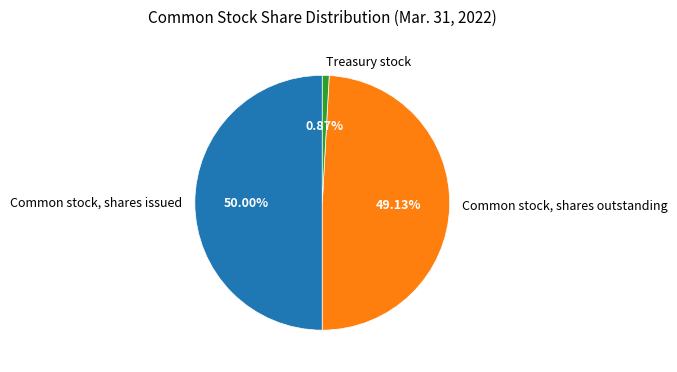

Which has a higher value, Treasury stock or Common stock, shares issued?

Common stock, shares issued